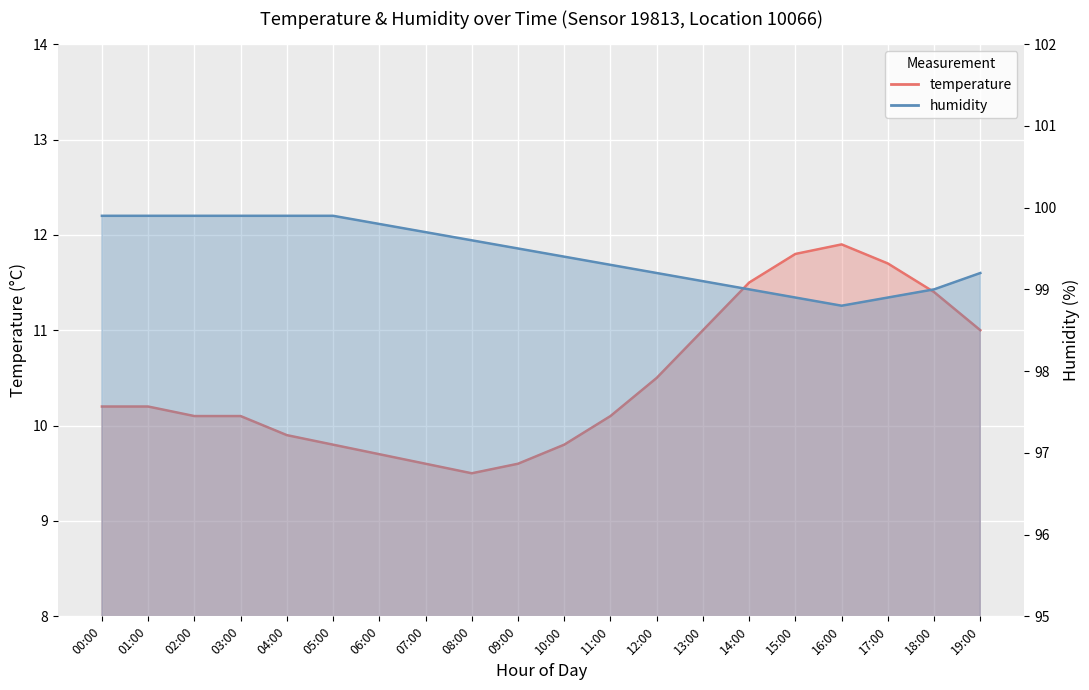

How many lines are shown in the chart?

2